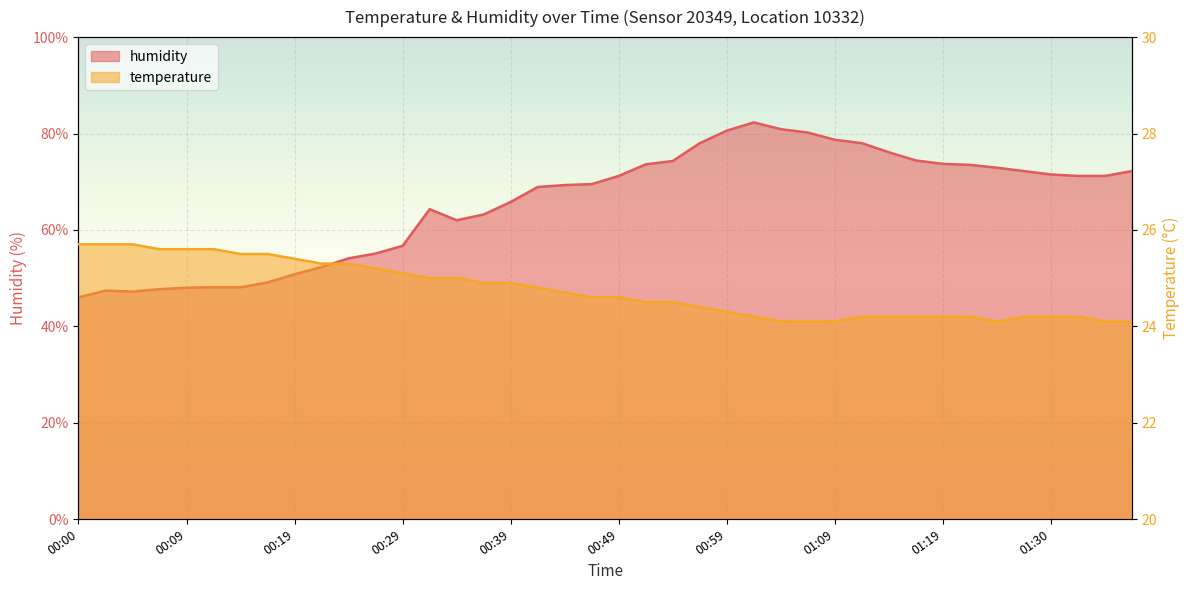

Rank the series by their average value, from lowest to highest.

temperature, humidity